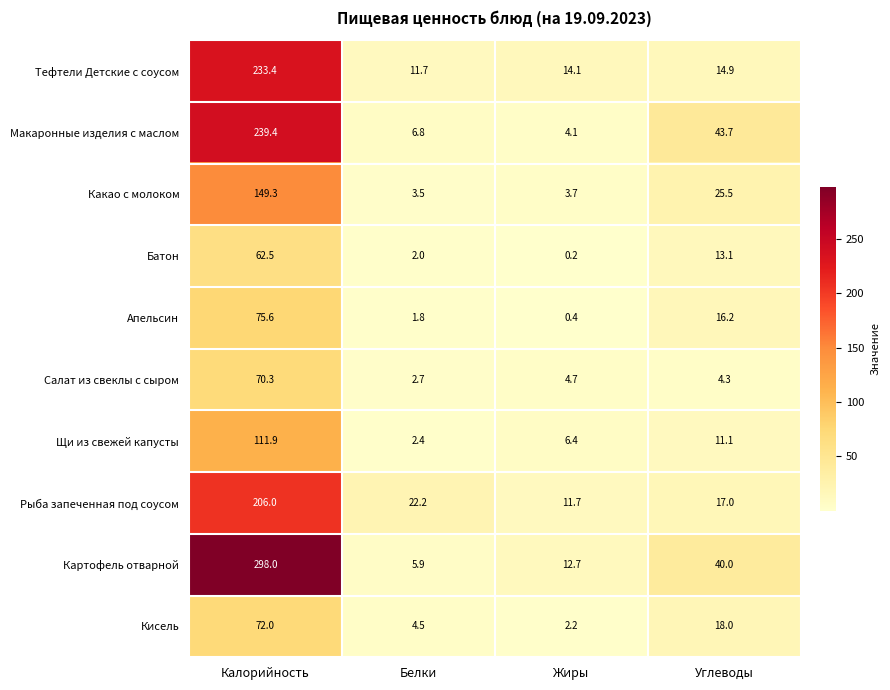

What is the difference between the second highest and minimum values in the Щи из свежей капусты series?

8.7